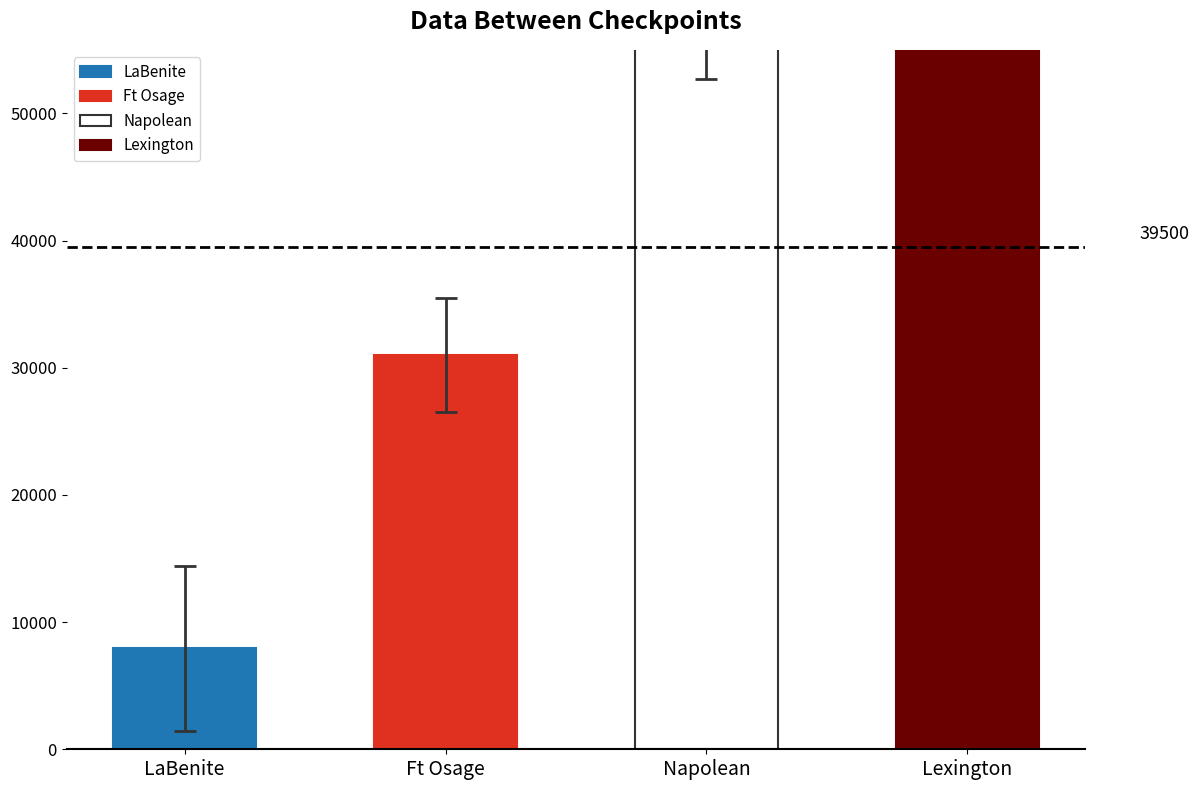

What is the sum of the values at Napolean and Ft Osage?

87907.8